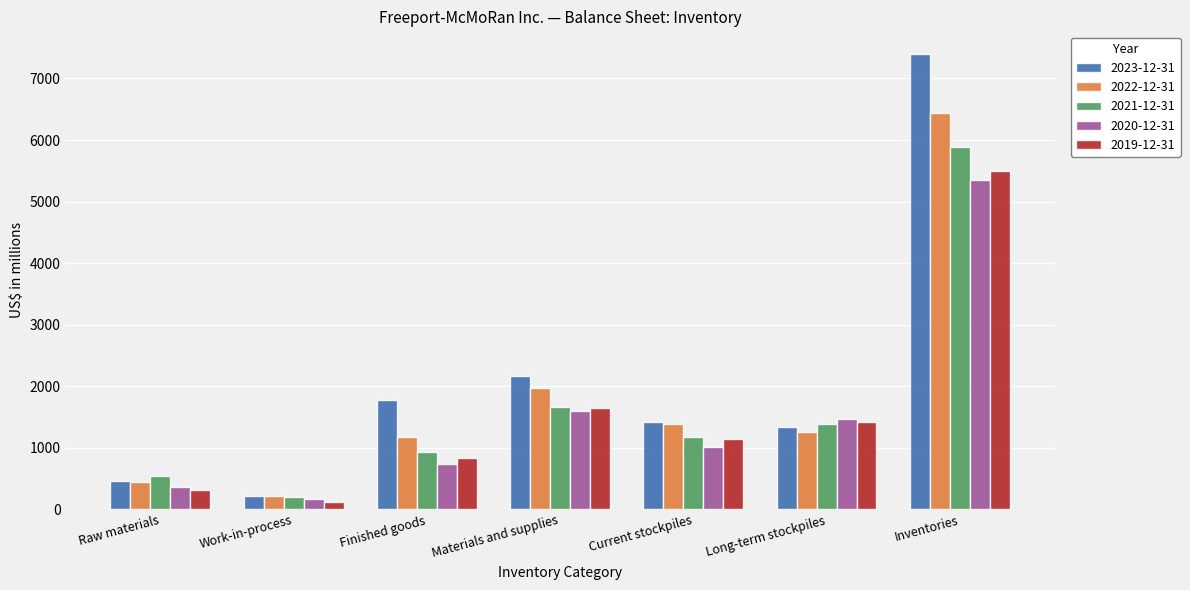

Between Finished goods and Materials and supplies, which series saw the biggest shift?

2020-12-31